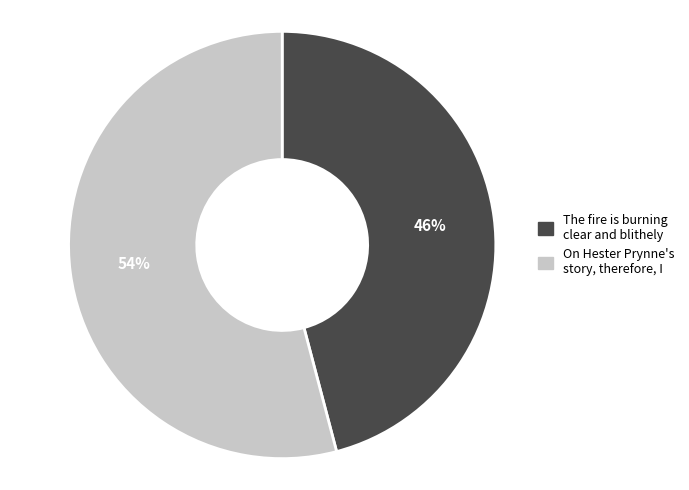

Which slice is the smallest?

The fire is burning clear and blithely